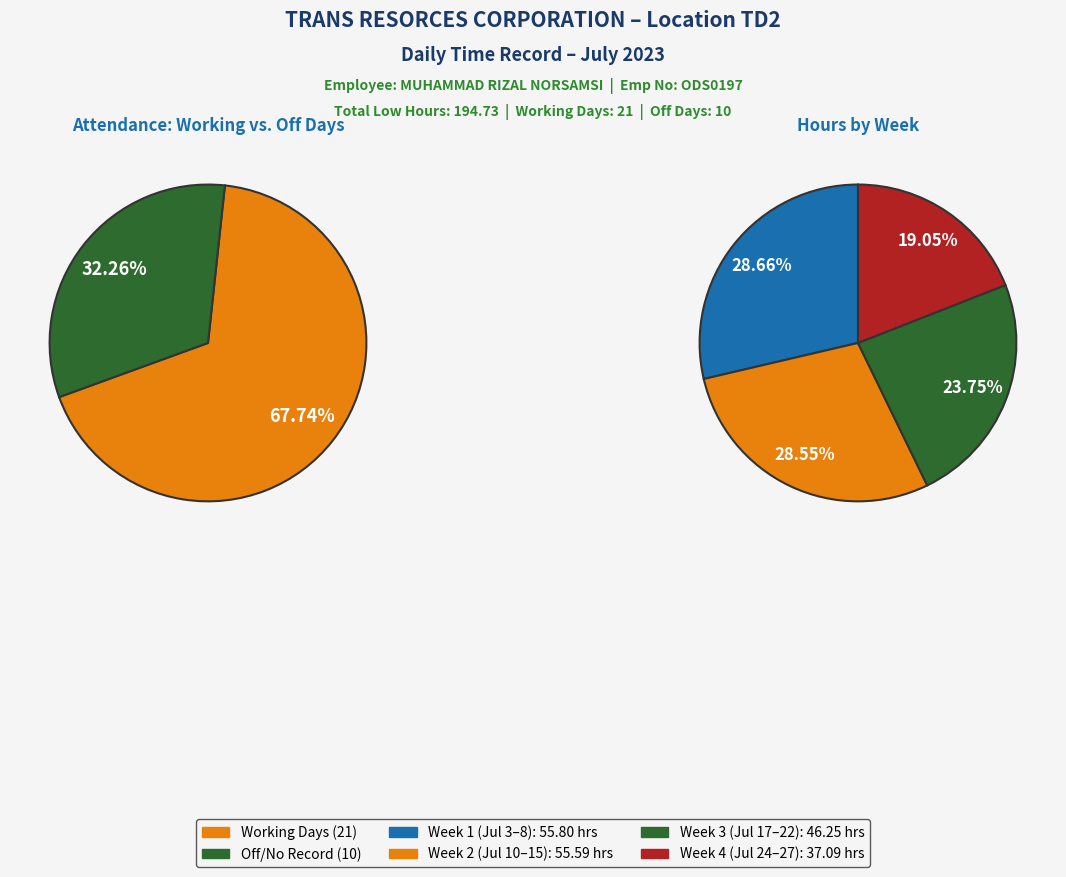

Is 19-Wed the majority of the pie?

No